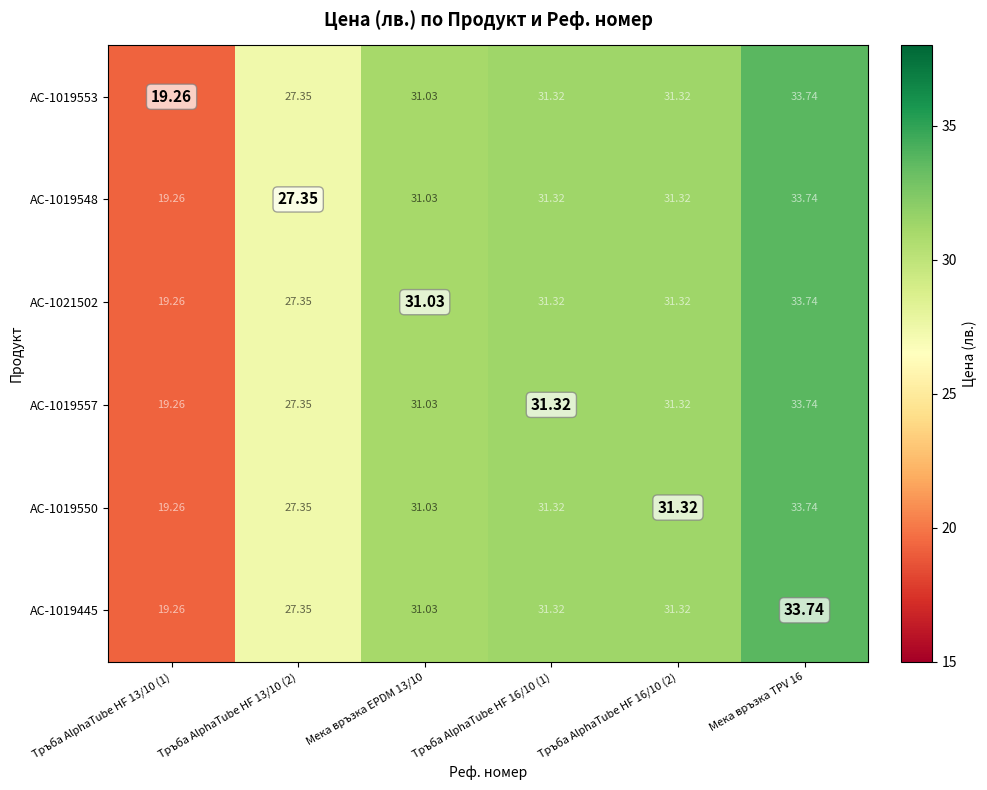

Reading right to left, what are all the values shown in this chart?

AC-1019553: Мека връзка TPV 16=33.7	Тръба AlphaTube HF 16/10 (2)=31.3	Тръба AlphaTube HF 16/10 (1)=31.3	Мека връзка EPDM 13/10=31.0	Тръба AlphaTube HF 13/10 (2)=27.4	Тръба AlphaTube HF 13/10 (1)=19.3
AC-1019548: Мека връзка TPV 16=33.7	Тръба AlphaTube HF 16/10 (2)=31.3	Тръба AlphaTube HF 16/10 (1)=31.3	Мека връзка EPDM 13/10=31.0	Тръба AlphaTube HF 13/10 (2)=27.4	Тръба AlphaTube HF 13/10 (1)=19.3
AC-1021502: Мека връзка TPV 16=33.7	Тръба AlphaTube HF 16/10 (2)=31.3	Тръба AlphaTube HF 16/10 (1)=31.3	Мека връзка EPDM 13/10=31.0	Тръба AlphaTube HF 13/10 (2)=27.4	Тръба AlphaTube HF 13/10 (1)=19.3
AC-1019557: Мека връзка TPV 16=33.7	Тръба AlphaTube HF 16/10 (2)=31.3	Тръба AlphaTube HF 16/10 (1)=31.3	Мека връзка EPDM 13/10=31.0	Тръба AlphaTube HF 13/10 (2)=27.4	Тръба AlphaTube HF 13/10 (1)=19.3
AC-1019550: Мека връзка TPV 16=33.7	Тръба AlphaTube HF 16/10 (2)=31.3	Тръба AlphaTube HF 16/10 (1)=31.3	Мека връзка EPDM 13/10=31.0	Тръба AlphaTube HF 13/10 (2)=27.4	Тръба AlphaTube HF 13/10 (1)=19.3
AC-1019445: Мека връзка TPV 16=33.7	Тръба AlphaTube HF 16/10 (2)=31.3	Тръба AlphaTube HF 16/10 (1)=31.3	Мека връзка EPDM 13/10=31.0	Тръба AlphaTube HF 13/10 (2)=27.4	Тръба AlphaTube HF 13/10 (1)=19.3